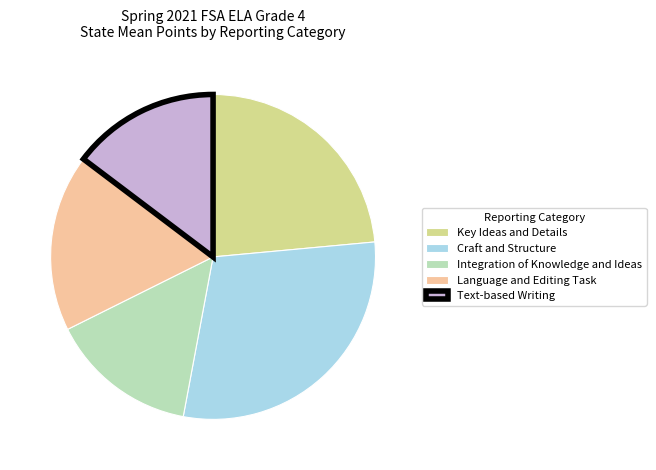

Approximately how many times larger is the value at Integration of Knowledge and Ideas compared to Language and Editing Task?

0.8